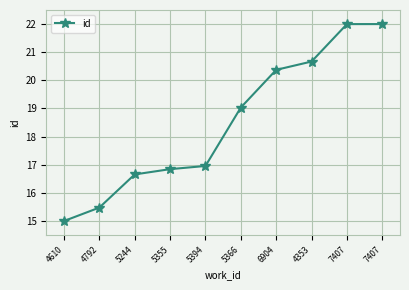

Between 4610 and 5244, which is larger?

5244